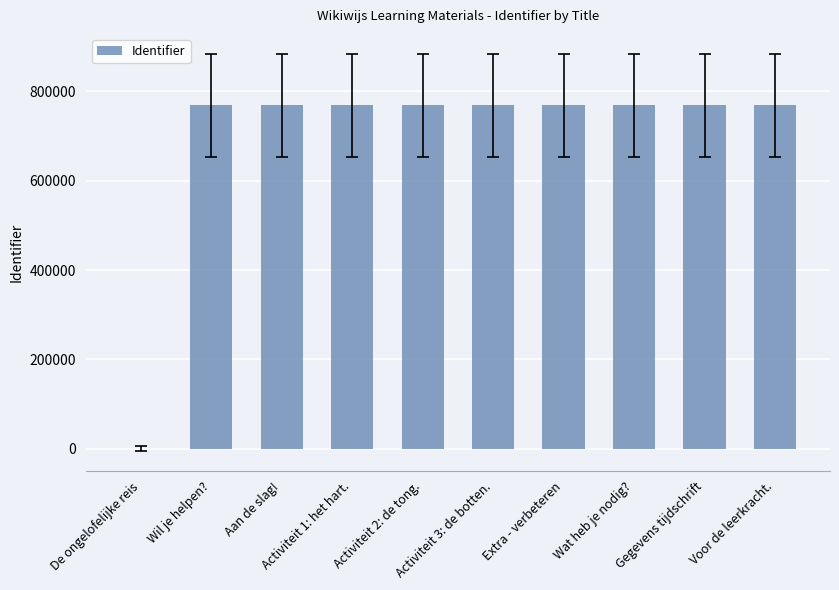

Is it true that the value at Gegevens tijdschrift is 281260?

False